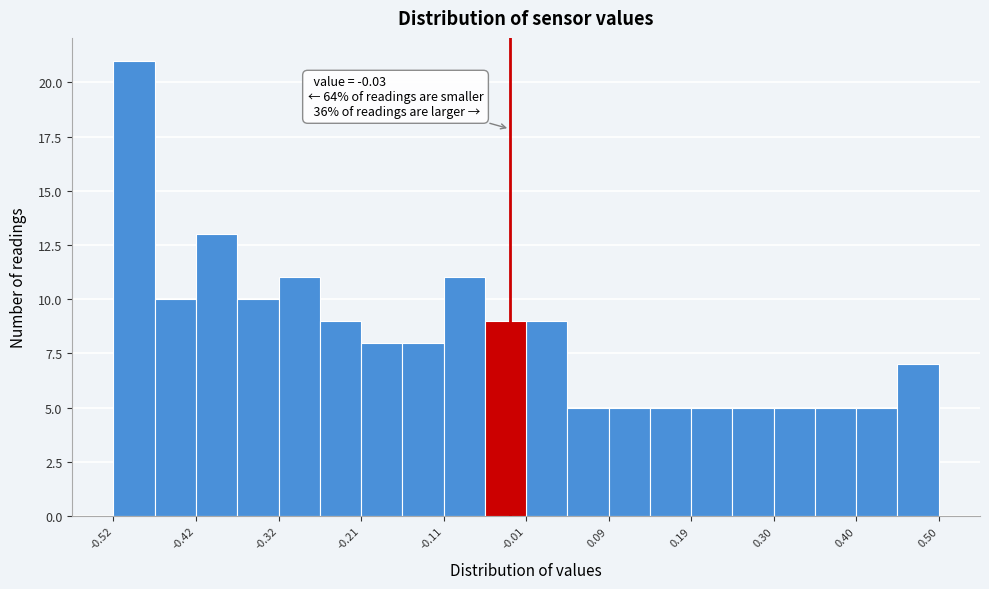

Read against the x-axis, roughly where is the centre of the tallest bar?

-0.50